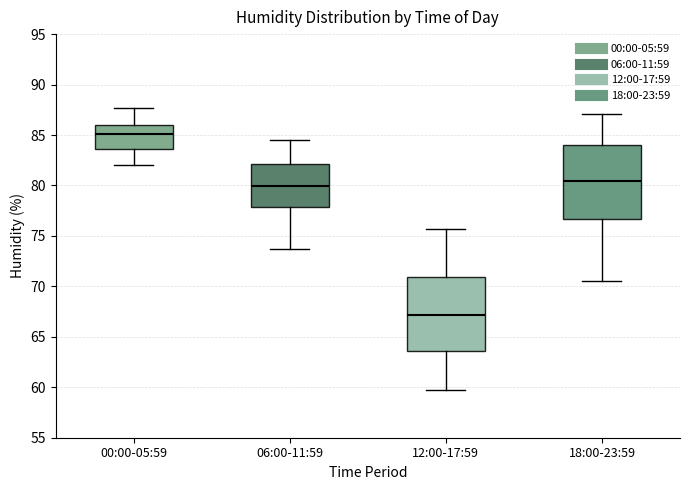

Reading left to right, read every box against the y-axis: the position of its median line, the range the box covers, and the ends of its whiskers. The values are not printed on the chart, so give them approximately, as read against the axis.

00:00-05:59: median 85.0, box 83.5 to 86.0, whiskers 82.0 to 87.5
06:00-11:59: median 80.0, box 78.0 to 82.0, whiskers 73.5 to 84.5
12:00-17:59: median 67.0, box 63.5 to 71.0, whiskers 59.5 to 75.5
18:00-23:59: median 80.5, box 76.5 to 84.0, whiskers 70.5 to 87.0